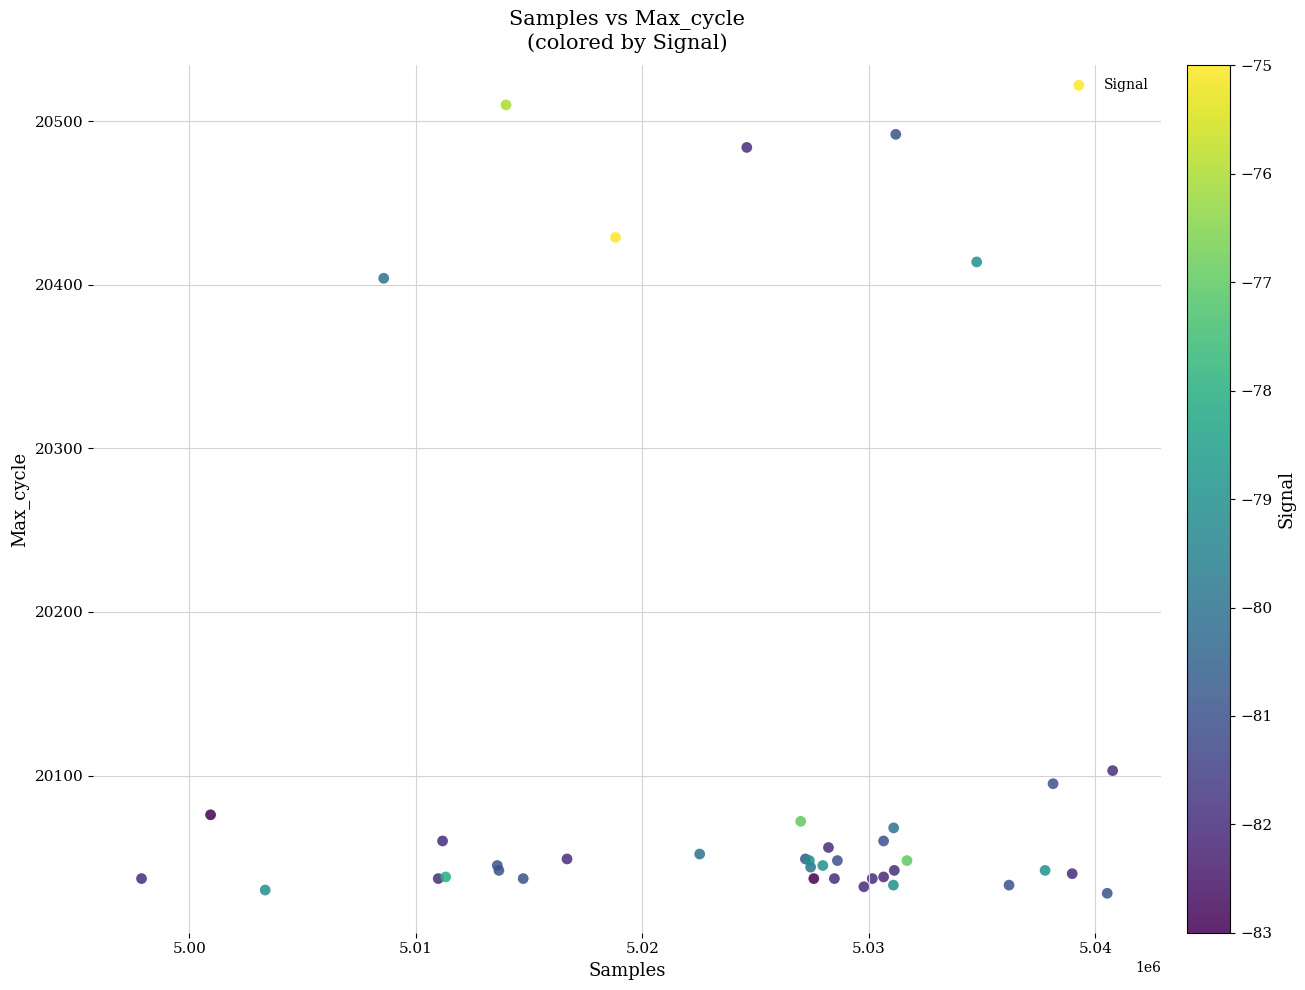

What Y value in the scatter plot is closest to 20269?

20404